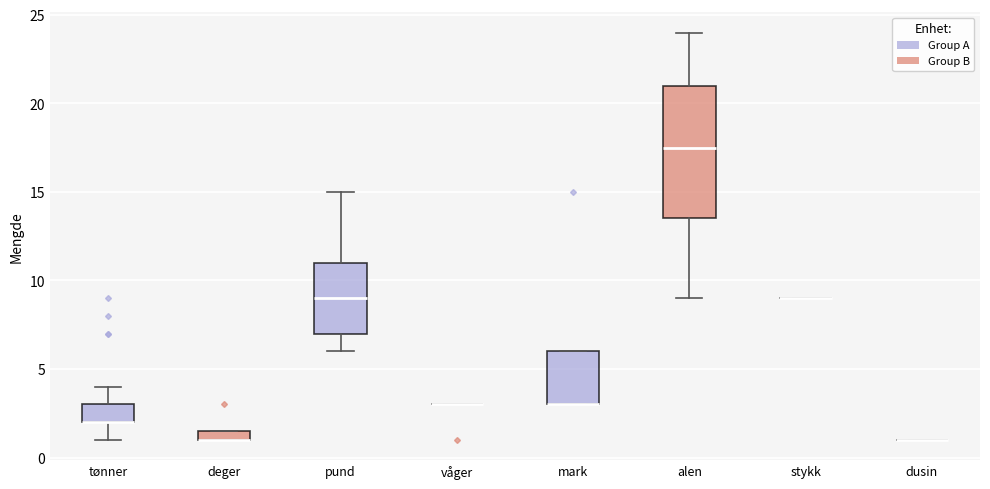

Which box is the tallest, from its lower edge to its upper edge?

alen